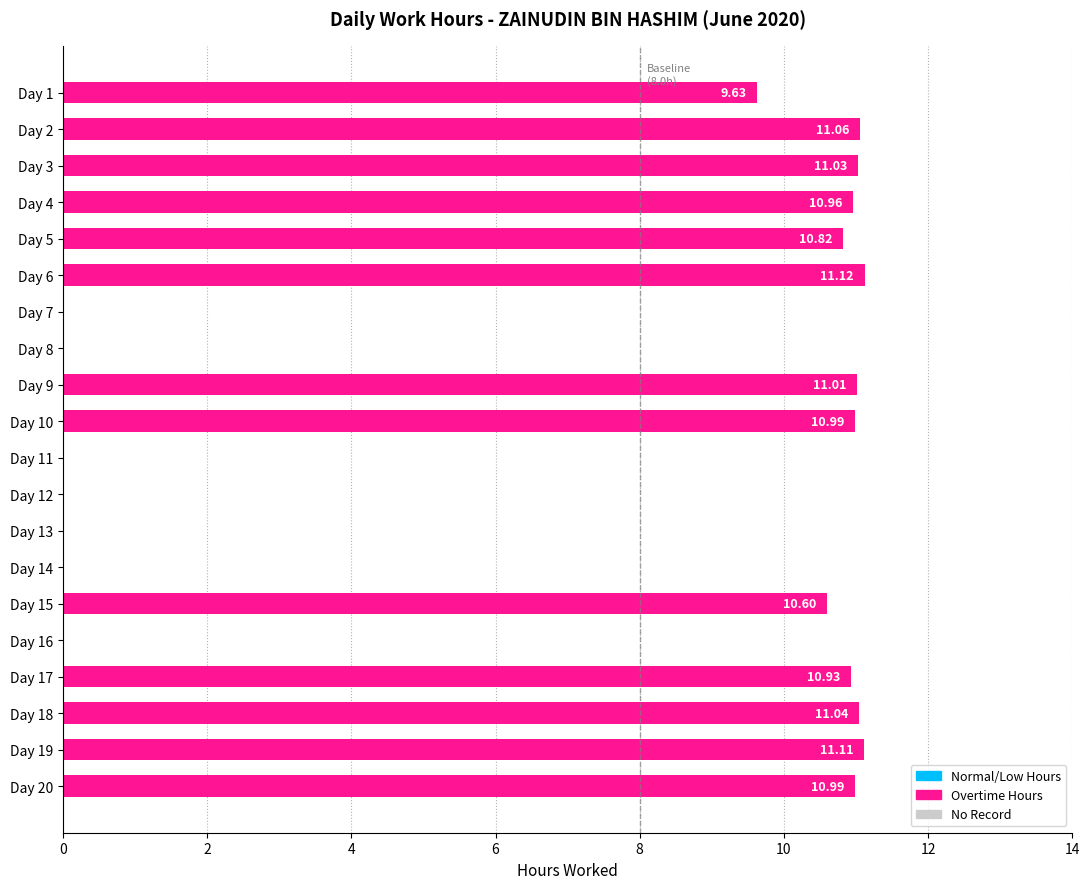

What is the change in value from Day 12 to Day 17?

+10.9